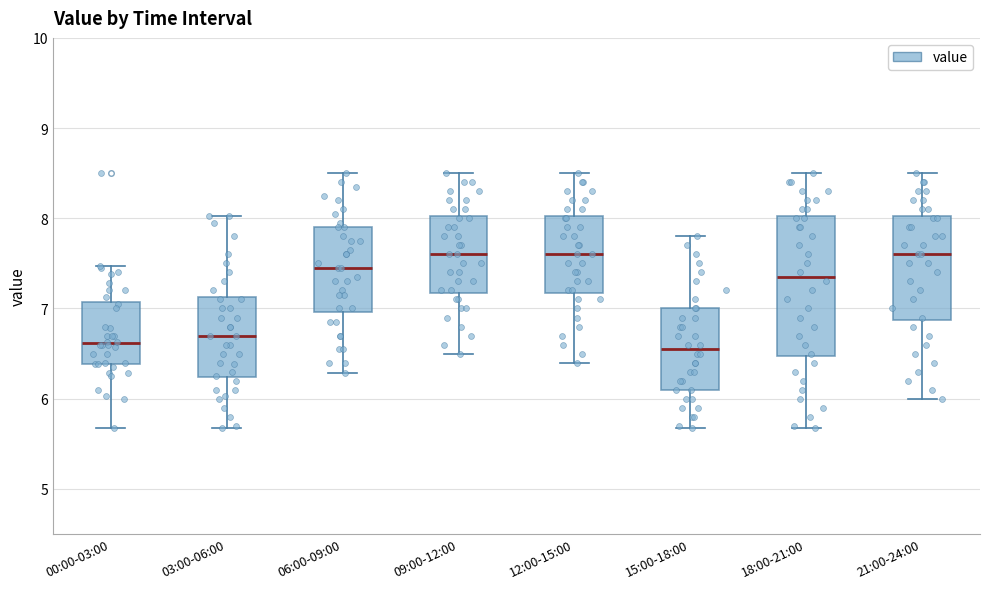

Reading left to right, transcribe this box plot: for each box, give where its median line is, the range the box spans, and where its two whiskers end, as read against the y-axis. The values are not printed on the chart, so give them approximately, as read against the axis.

00:00-03:00: median 6.6, box 6.4 to 7.1, whiskers 5.7 to 7.5
03:00-06:00: median 6.7, box 6.2 to 7.1, whiskers 5.7 to 8.0
06:00-09:00: median 7.5, box 7.0 to 7.9, whiskers 6.3 to 8.5
09:00-12:00: median 7.6, box 7.2 to 8.0, whiskers 6.5 to 8.5
12:00-15:00: median 7.6, box 7.2 to 8.0, whiskers 6.4 to 8.5
15:00-18:00: median 6.6, box 6.1 to 7.0, whiskers 5.7 to 7.8
18:00-21:00: median 7.4, box 6.5 to 8.0, whiskers 5.7 to 8.5
21:00-24:00: median 7.6, box 6.9 to 8.0, whiskers 6.0 to 8.5